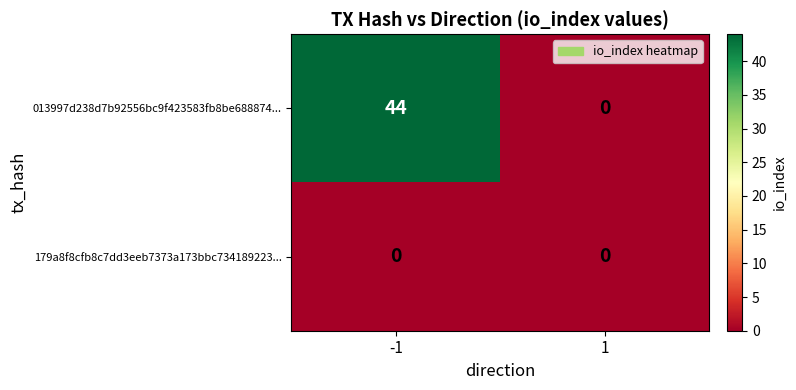

The 013997d238d7b92556bc9f423583fb8be688874... series shows -14 at 1. True or false?

False